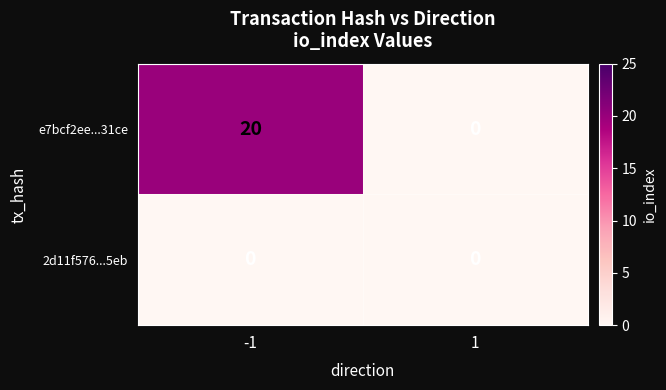

Which category has the highest value across all series?

-1